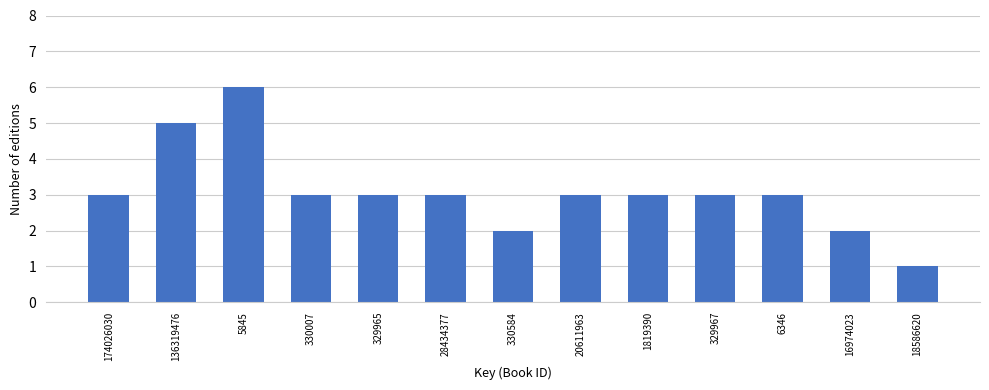

Reading left to right, what are all the values shown in this chart?

174026030=3	136319476=5	5845=6	330007=3	329965=3	28434377=3	330584=2	20611963=3	1819390=3	329967=3	6346=3	16974023=2	18586620=1